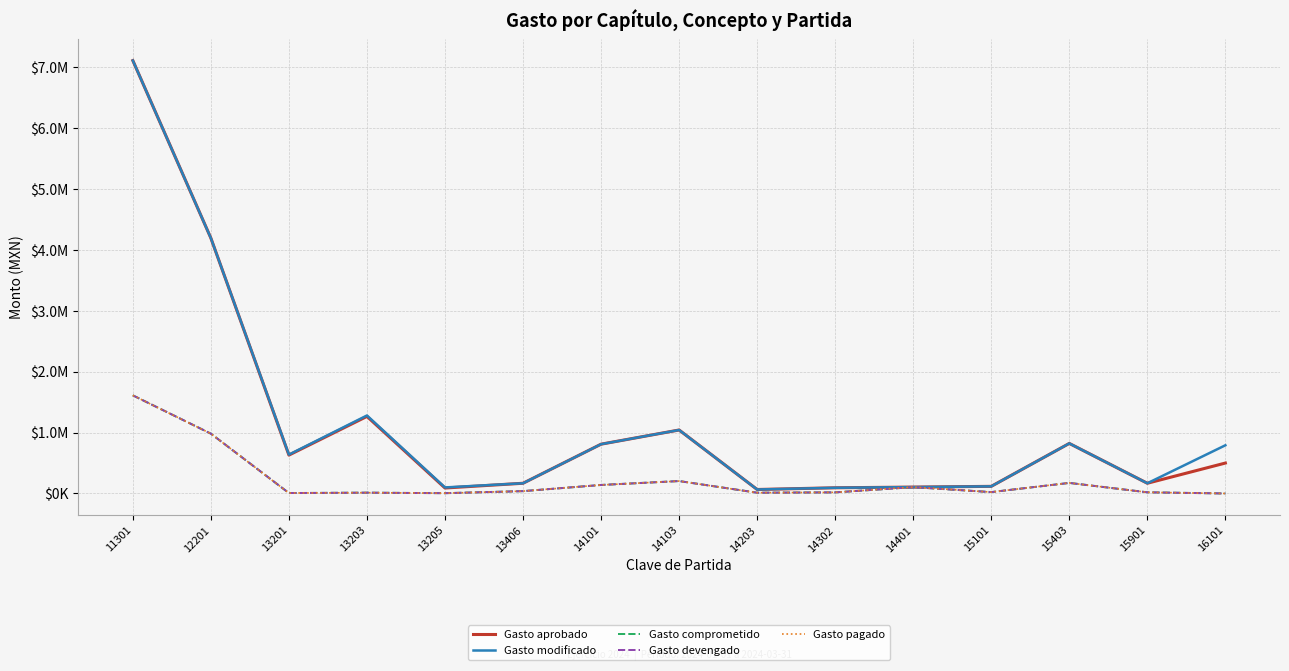

Does the chart have visible grid lines?

Yes